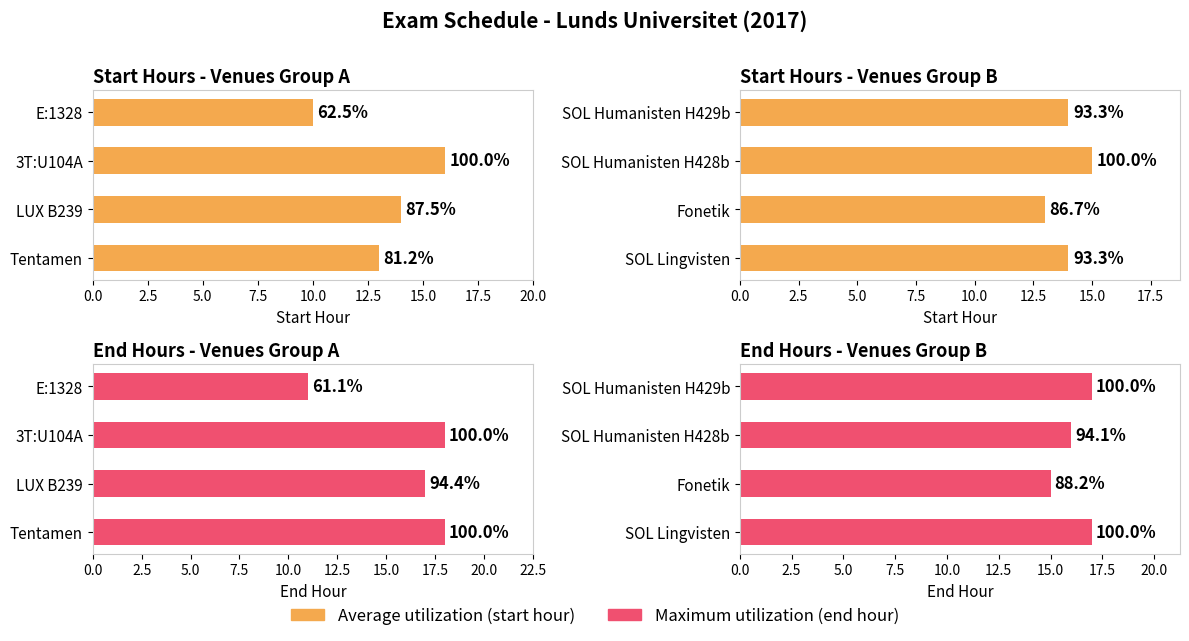

How many categories are shown in the chart?

4